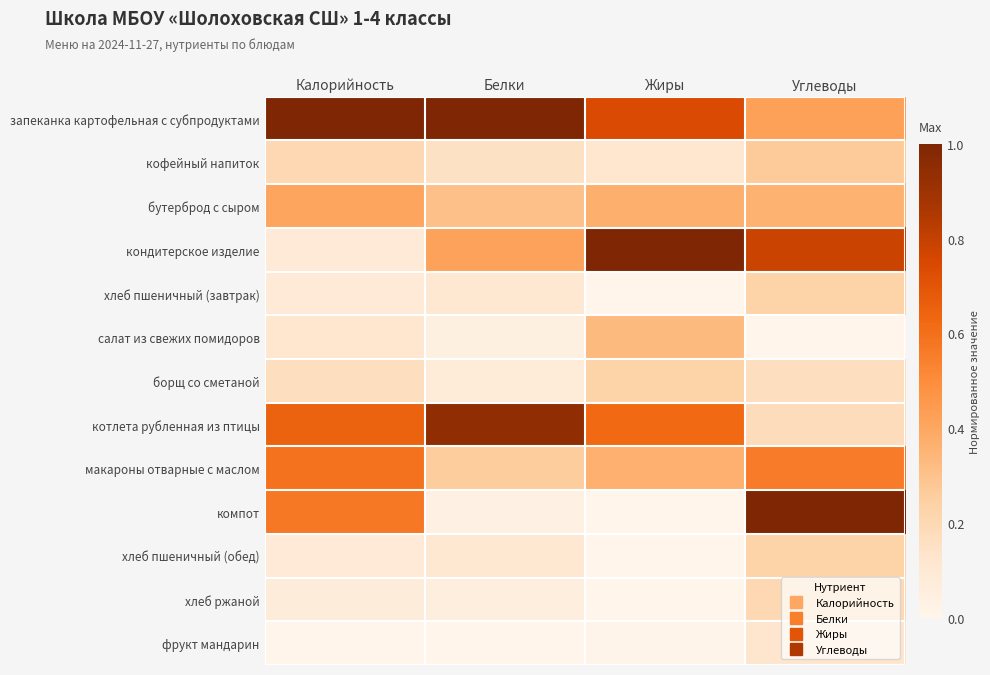

Which series has the widest spread of values?

компот